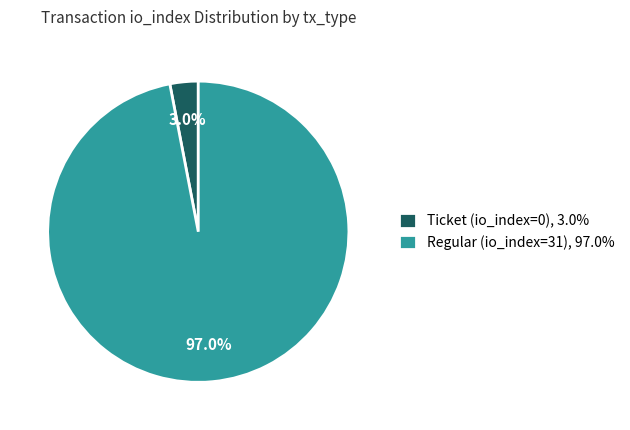

Count the number of slices in the pie.

2